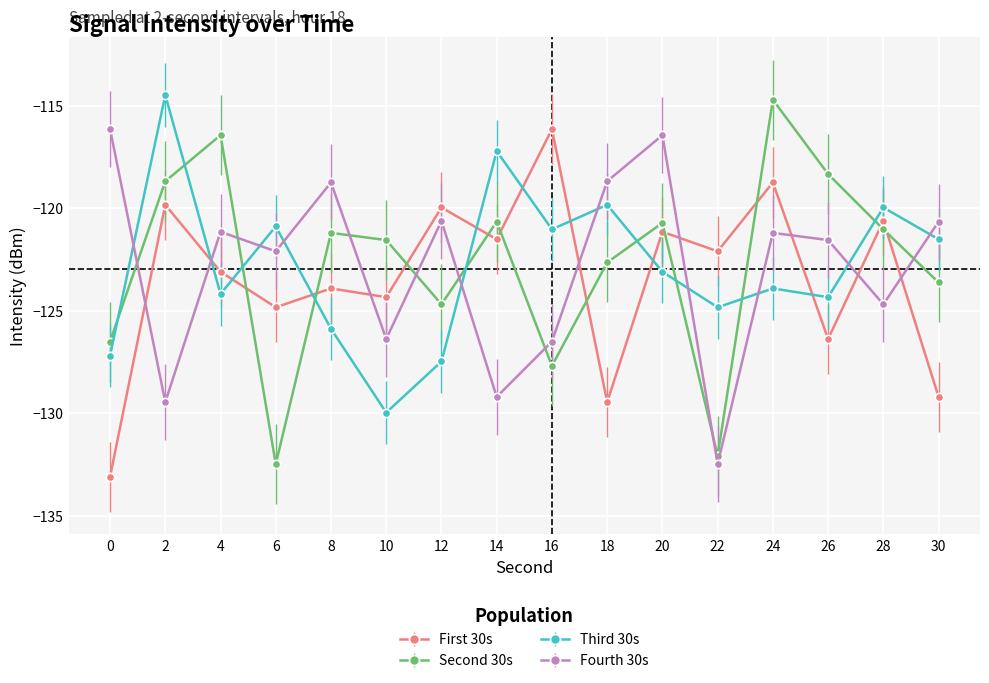

Which series changed the most between 2 and 6?

Second 30s